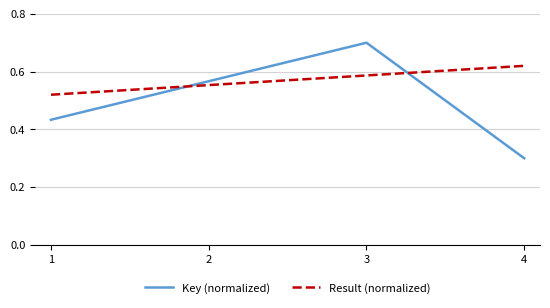

What is the total value across all series at 3?

1.3